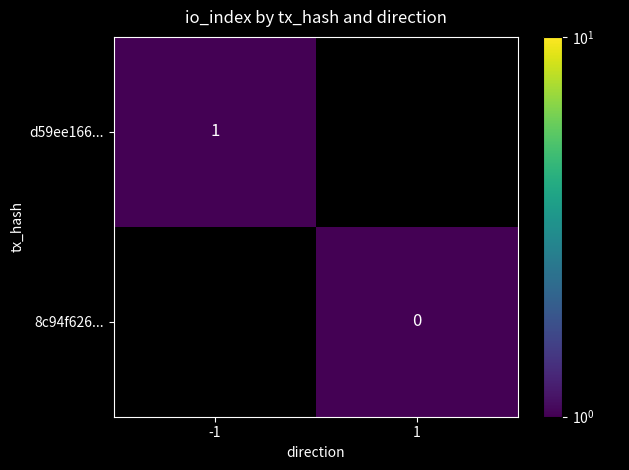

True or false: d59ee166... has a value of 2 at -1.

False